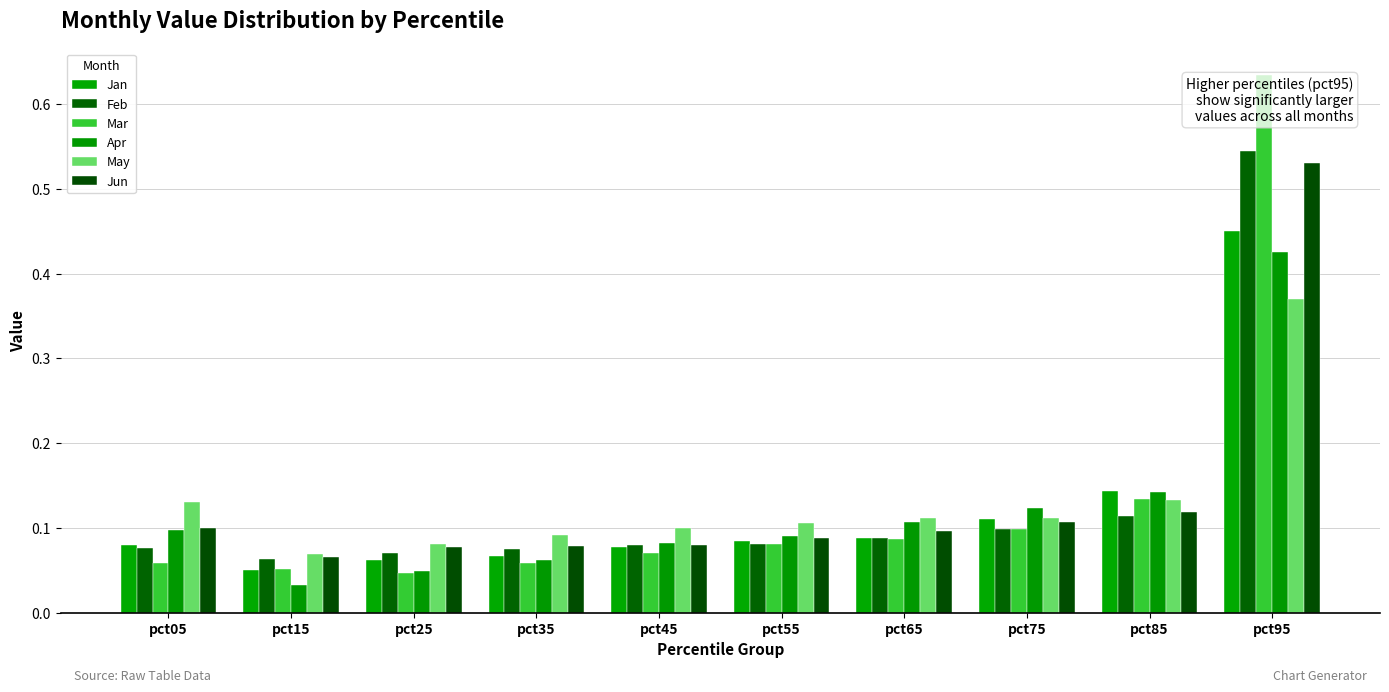

Which series has the widest spread of values?

Mar